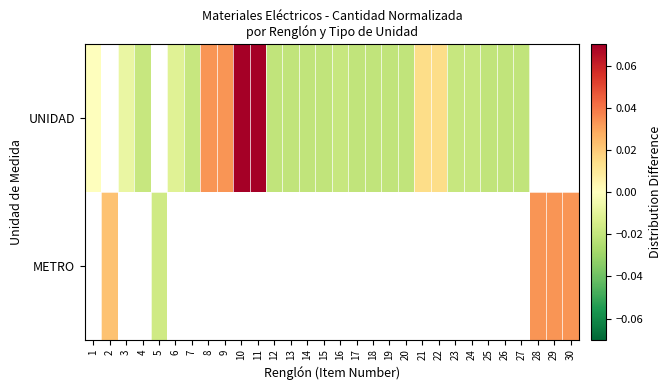

At which label does UNIDAD reach its peak?

10